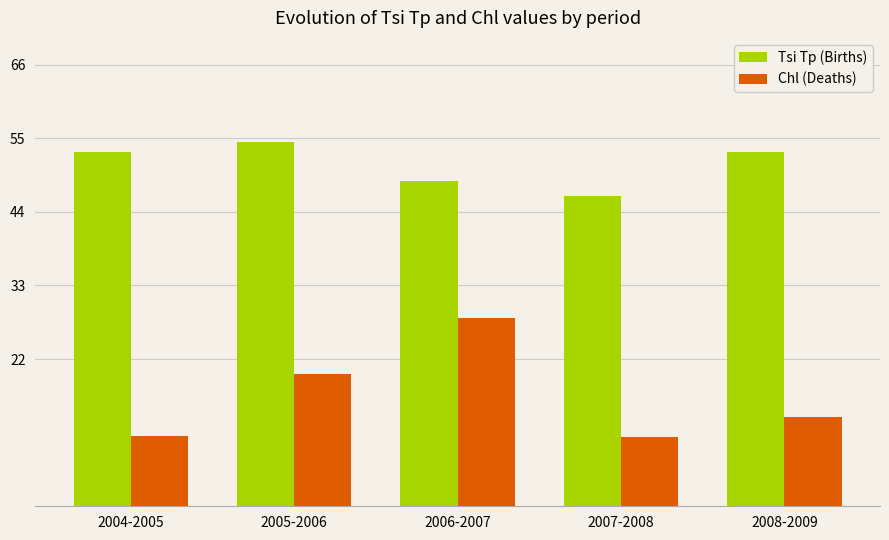

At which category is the sum across all series the highest?

2006-2007